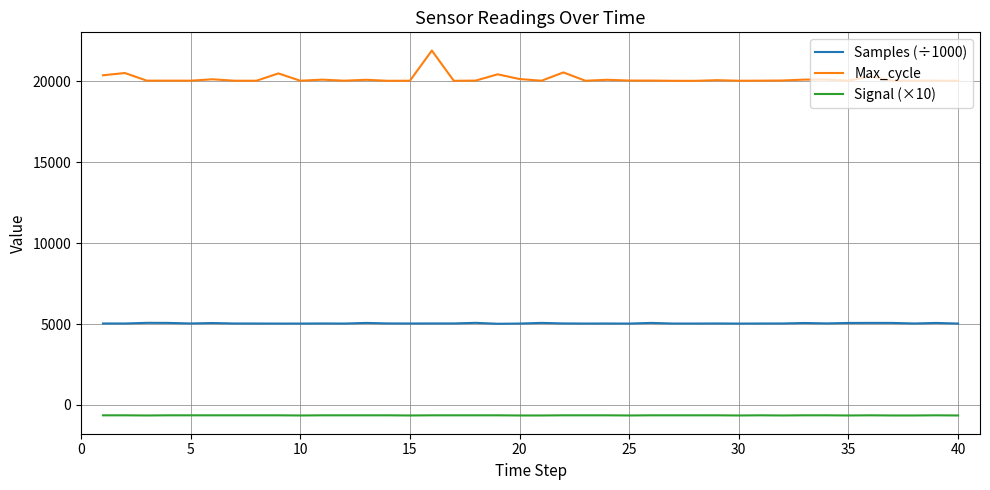

What is the lowest value of the Signal (×10) series?

-650.0